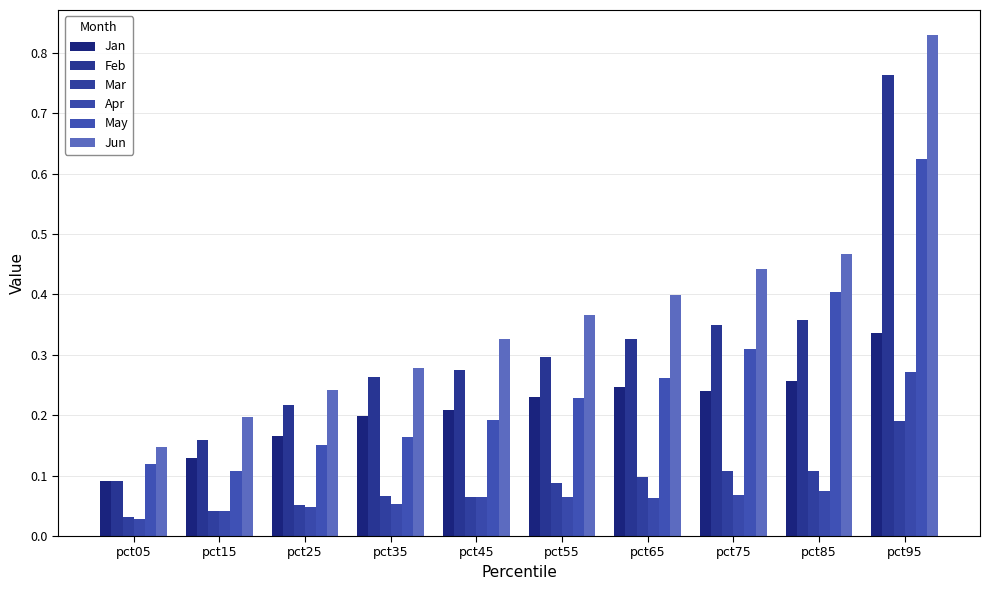

At how many categories does at least one series exceed 0?

10